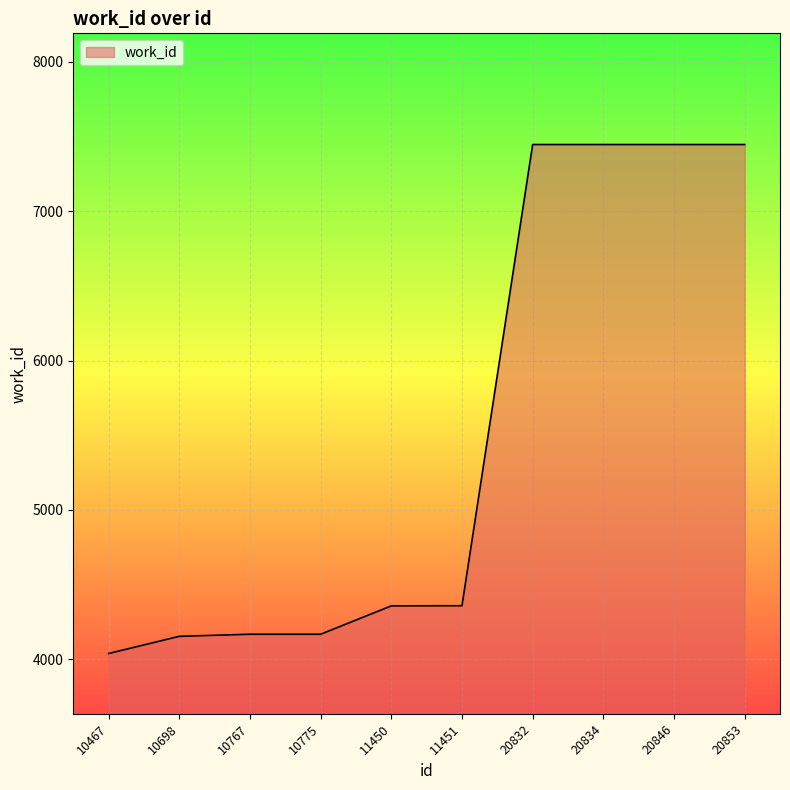

What is the change in value from 10775 to 20853?

+3280